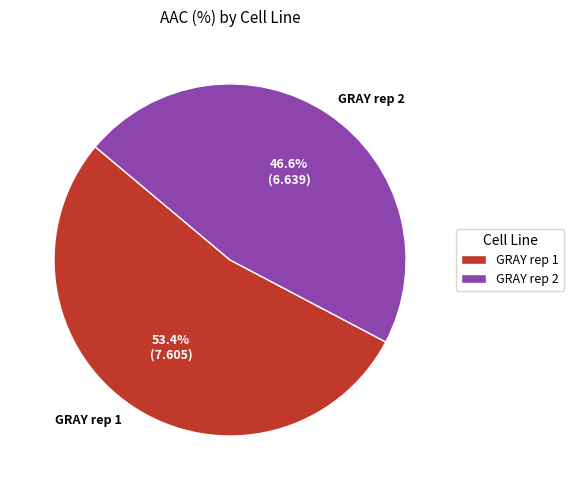

The GRAY rep 1 slice represents 53% of the pie. True or false?

True